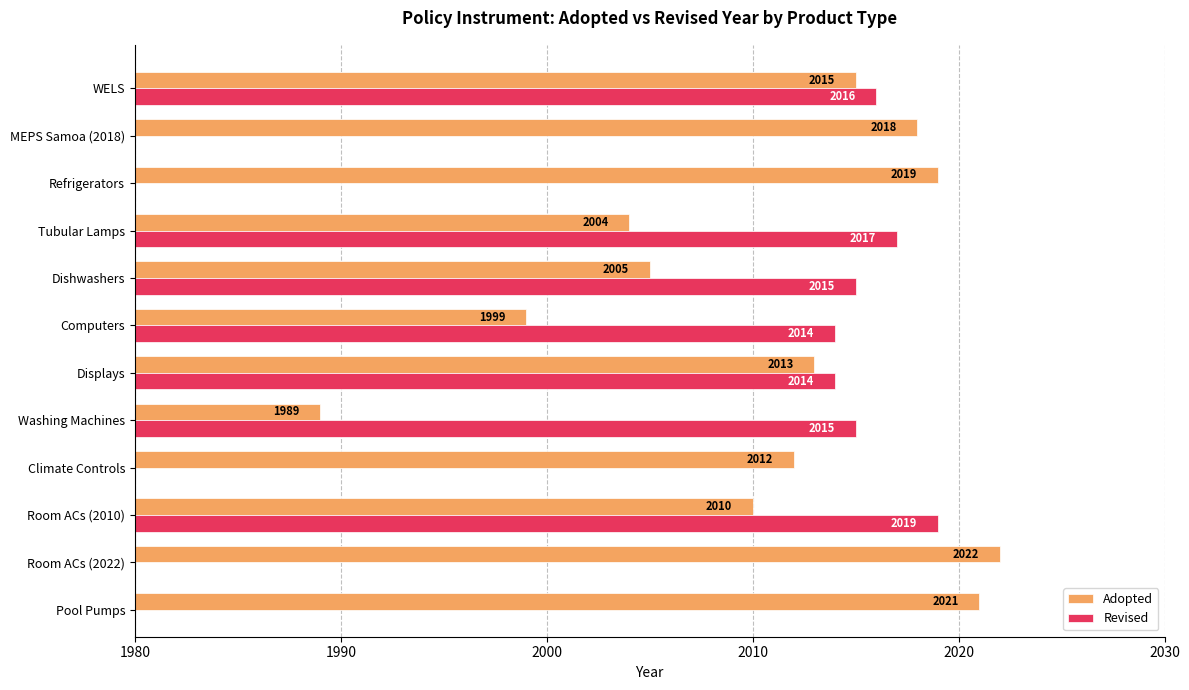

What value does the Adopted series have at Room ACs (2022)?

2022